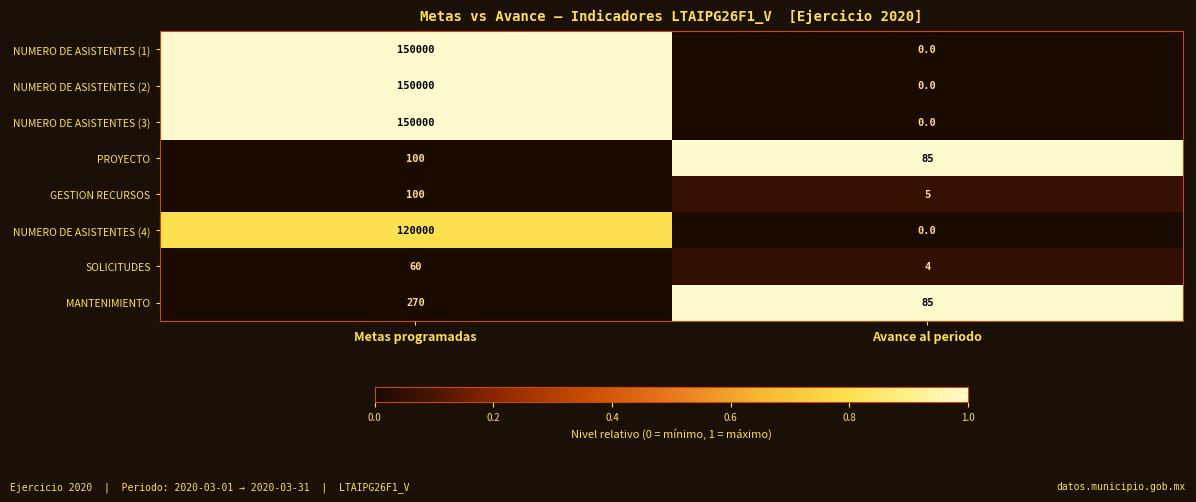

Reading left to right, extract all data points from this chart.

NUMERO DE ASISTENTES (1): 150000	0
NUMERO DE ASISTENTES (2): 150000	0
NUMERO DE ASISTENTES (3): 150000	0
PROYECTO: 100	85
GESTION RECURSOS: 100	5
NUMERO DE ASISTENTES (4): 120000	0
SOLICITUDES: 60	4
MANTENIMIENTO: 270	85